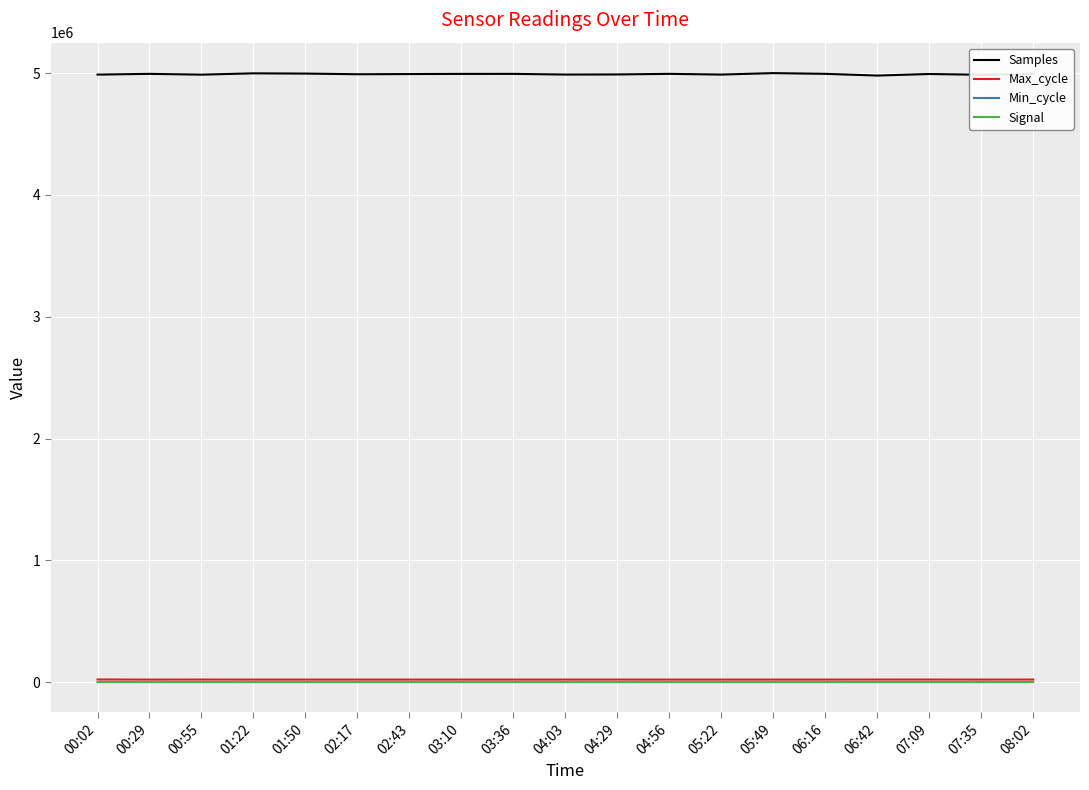

What are all the series names shown in the legend?

Samples, Max_cycle, Min_cycle, Signal